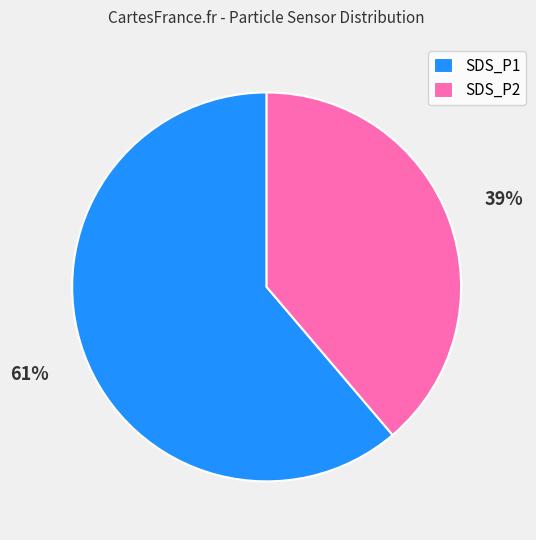

What is the smallest slice in the pie chart?

SDS_P2